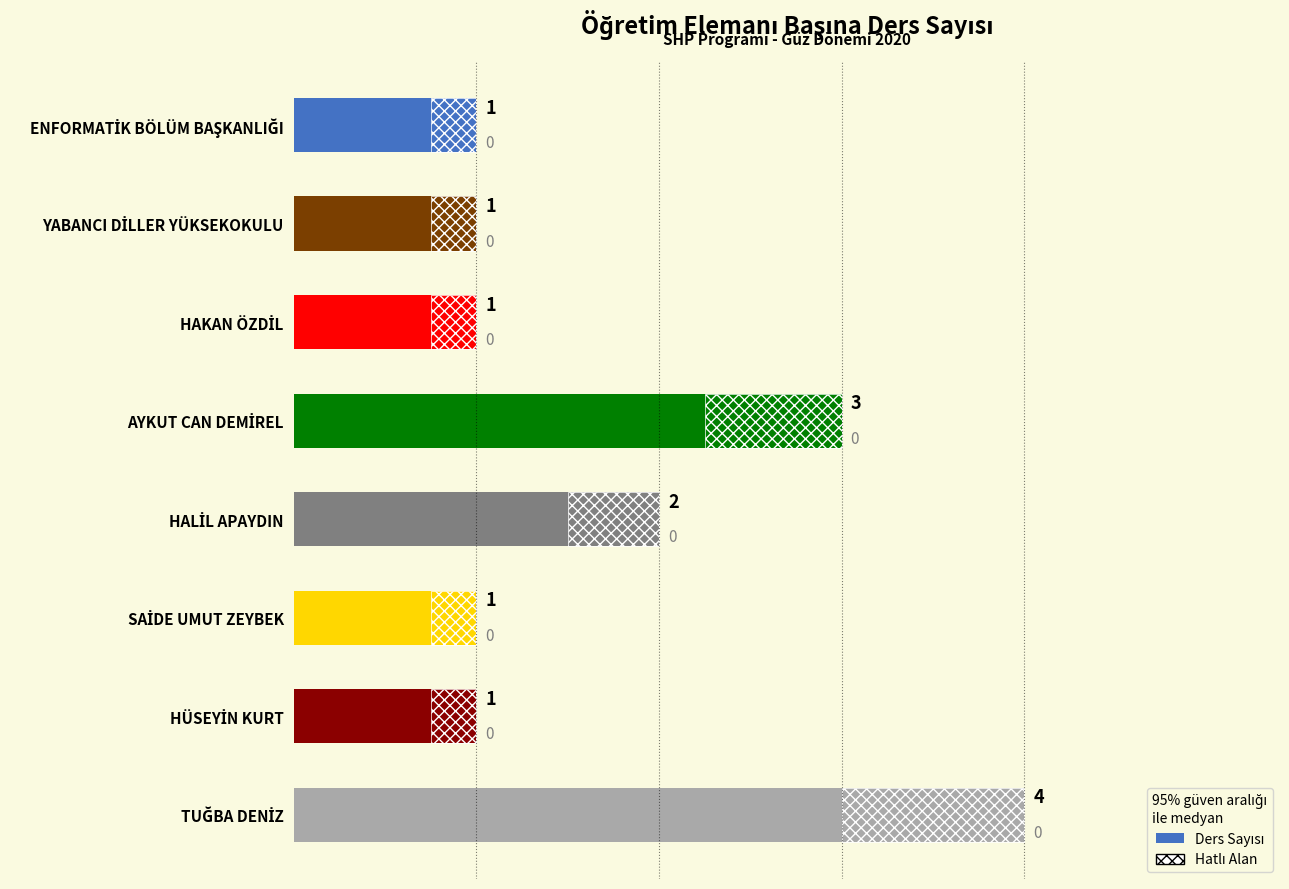

How many categories are shown in the chart?

8